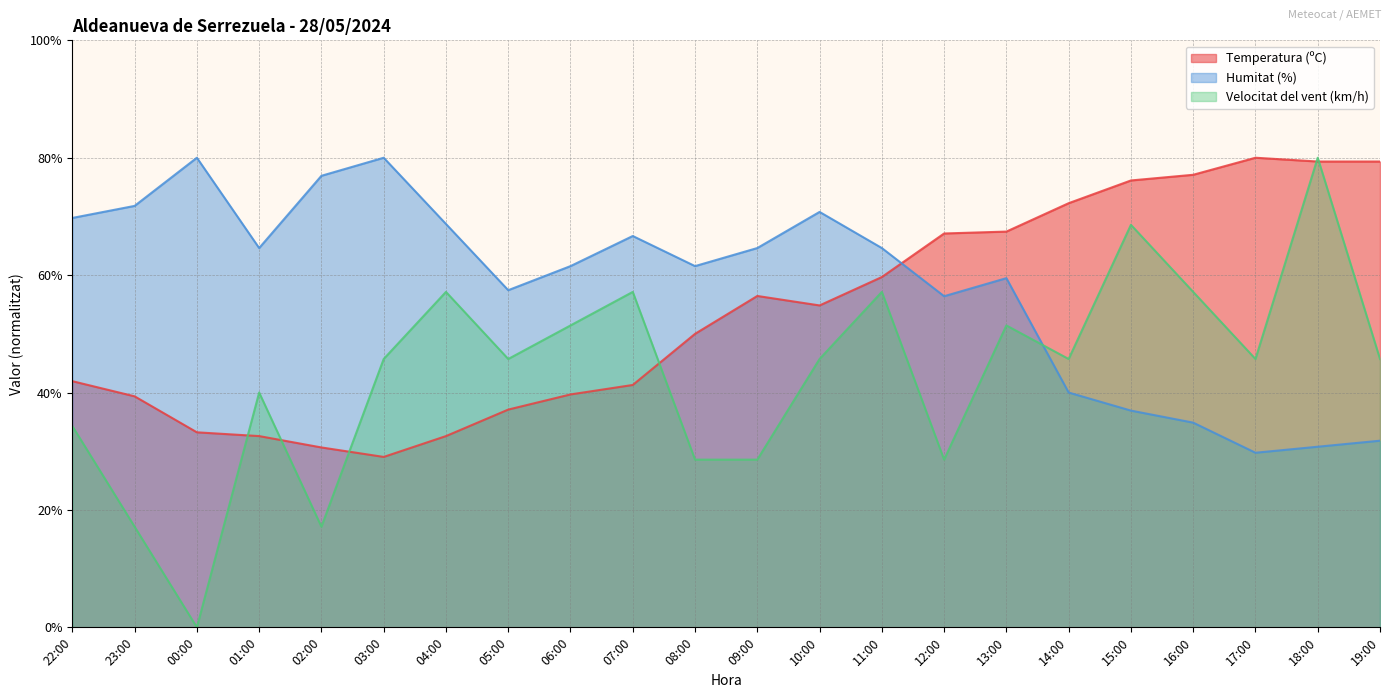

At which label does Velocitat del vent (km/h) first exceed 45?

03:00